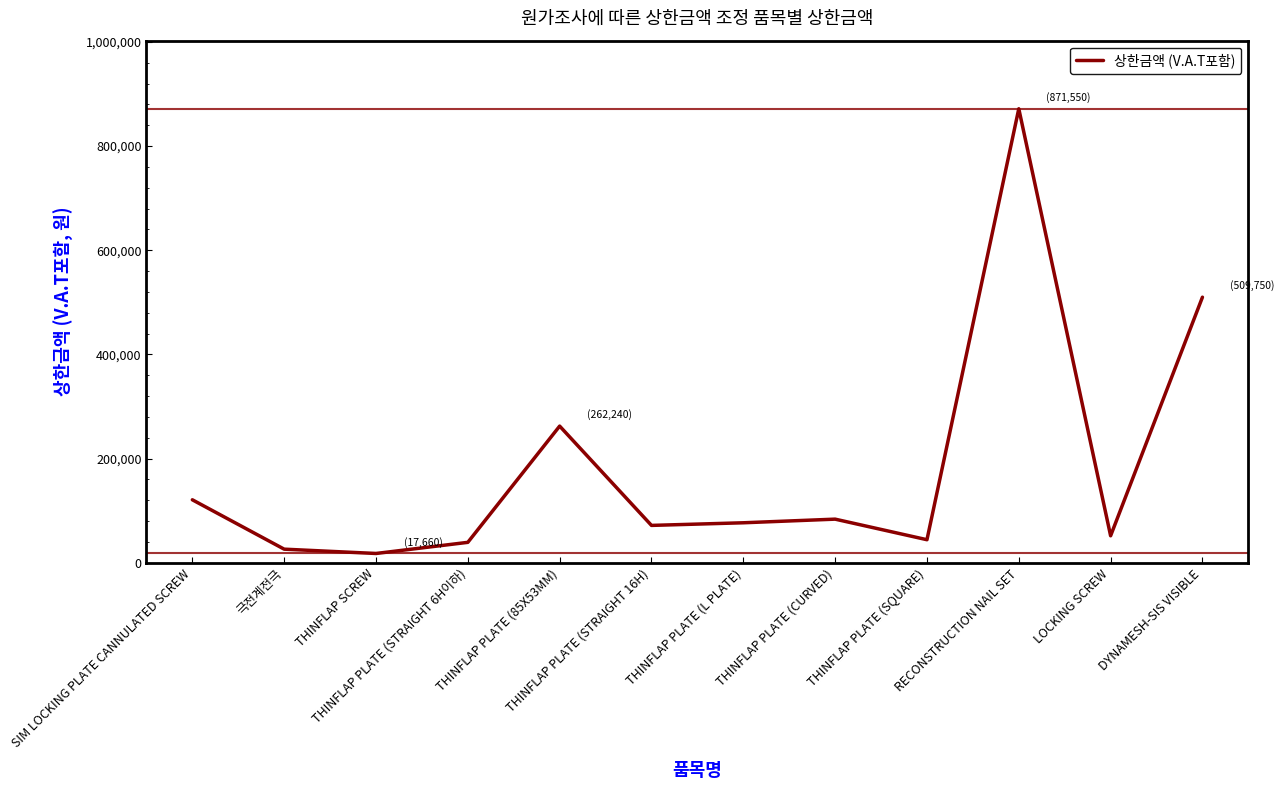

What is the sum of all values?

2174520